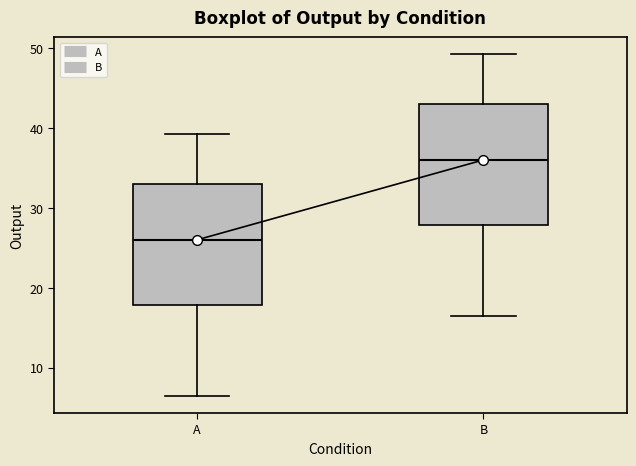

Reading left to right, transcribe this box plot: for each box, give where its median line is, the range the box spans, and where its two whiskers end, as read against the y-axis. The values are not printed on the chart, so give them approximately, as read against the axis.

A: median 26, box 18 to 33, whiskers 6 to 39
B: median 36, box 28 to 43, whiskers 16 to 49